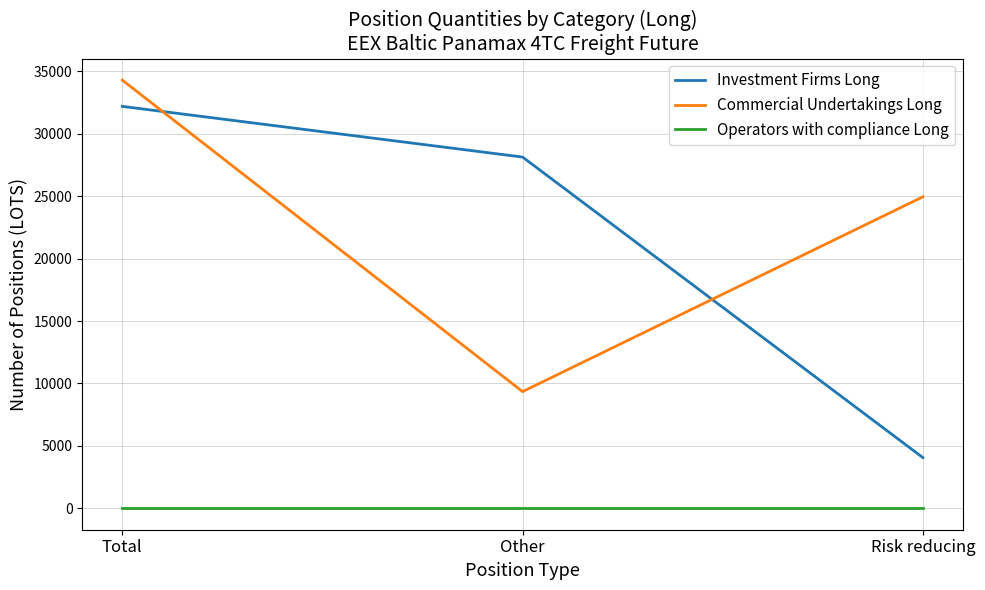

What is the minimum value for Investment Firms Long?

4061.2